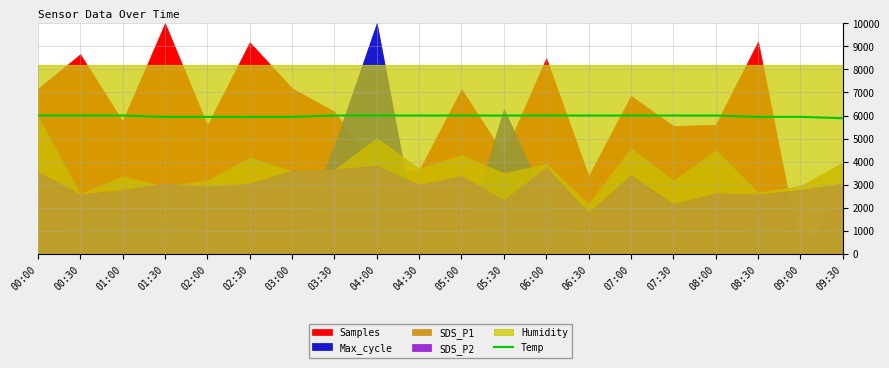

What is the sum of all values?

119520.0